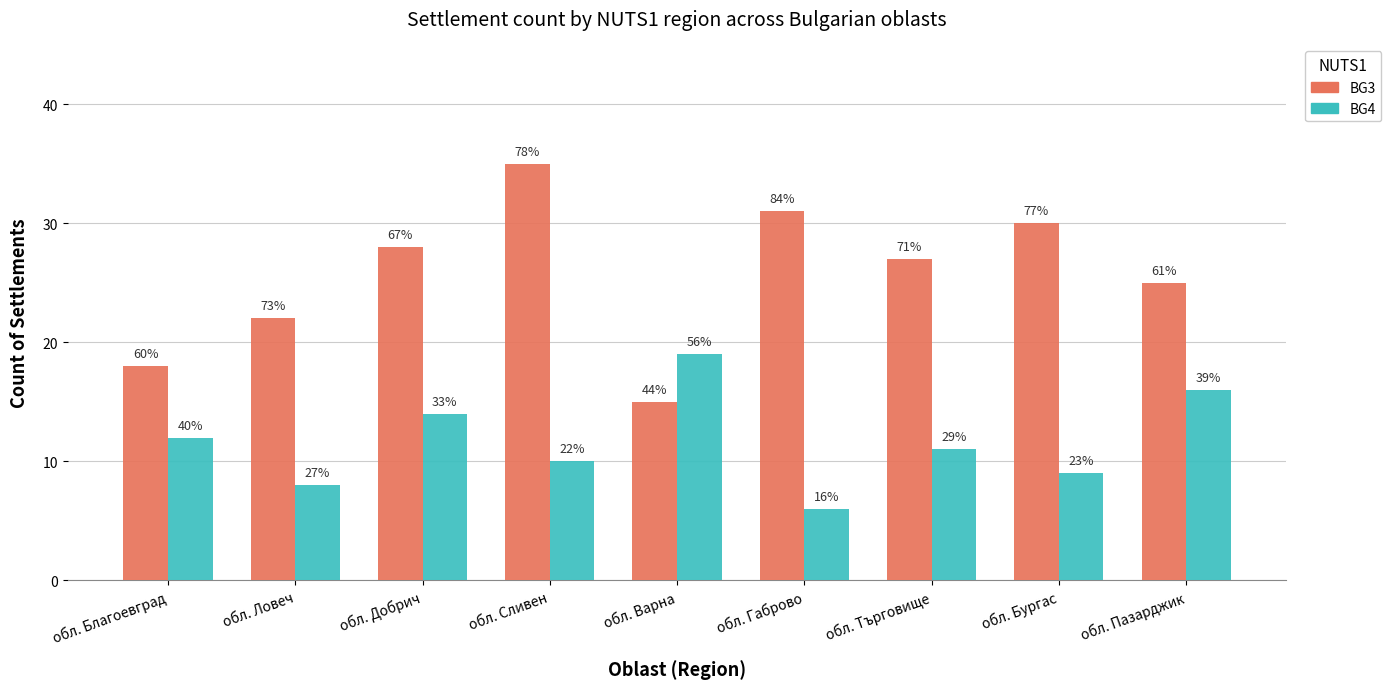

Which series has the largest range (max minus min)?

BG3